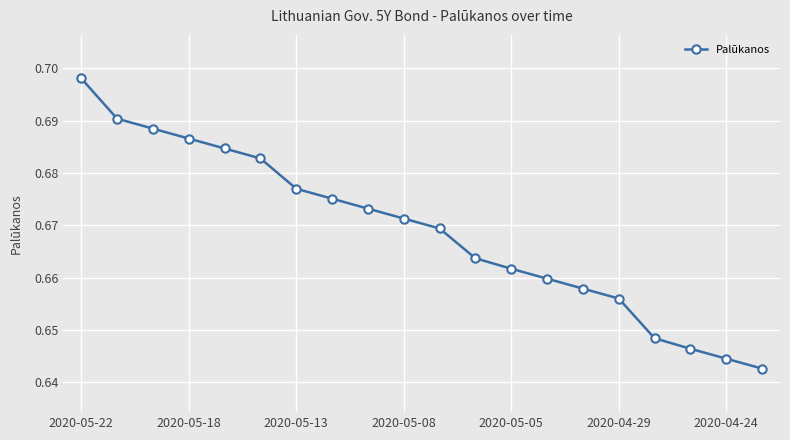

True or false: there are more than 0 points higher than both neighbors.

False